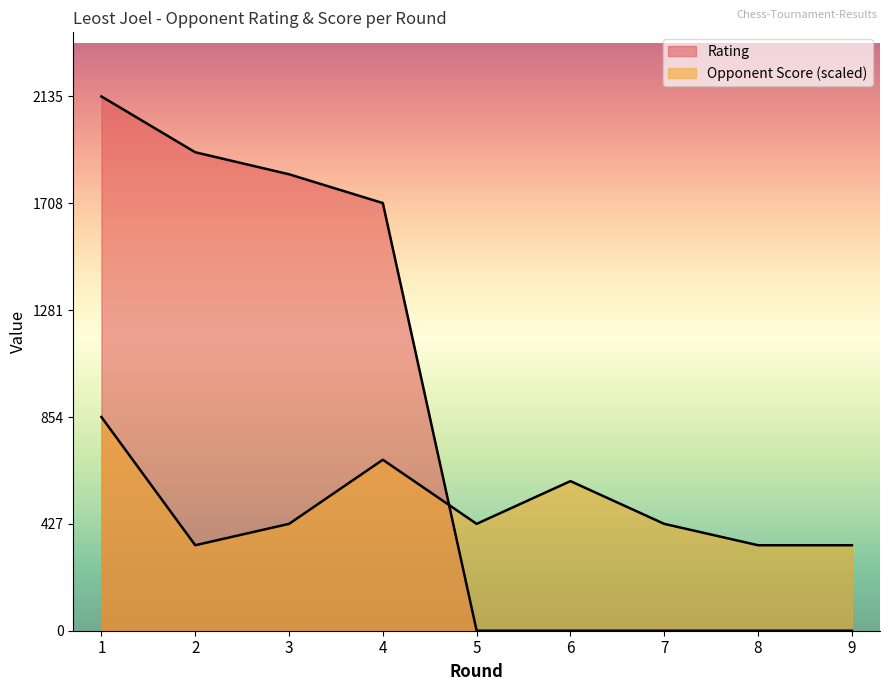

Which category has the highest value across all series?

1